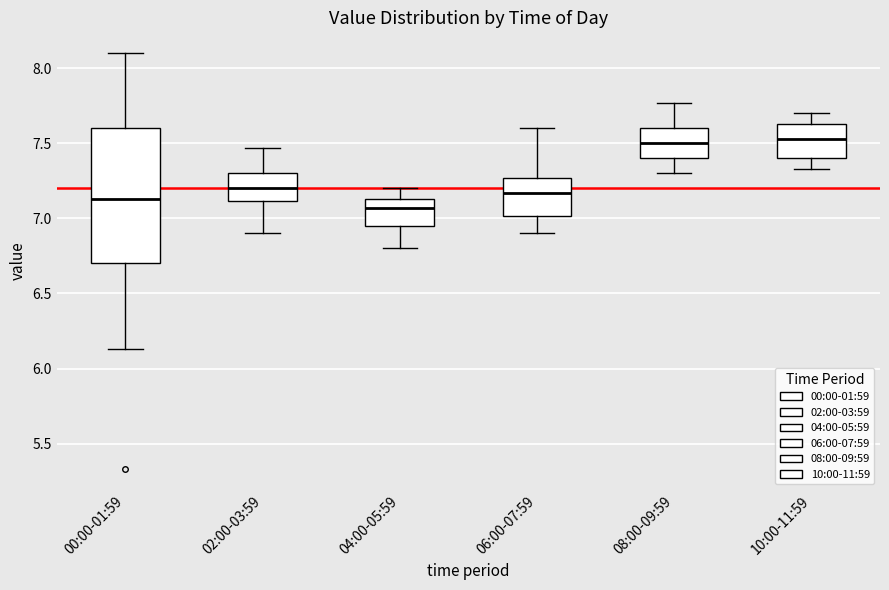

Where is the upper edge of the box for 08:00-09:59 on the y-axis? The values are not printed on the chart, so give them approximately, as read against the axis.

7.60